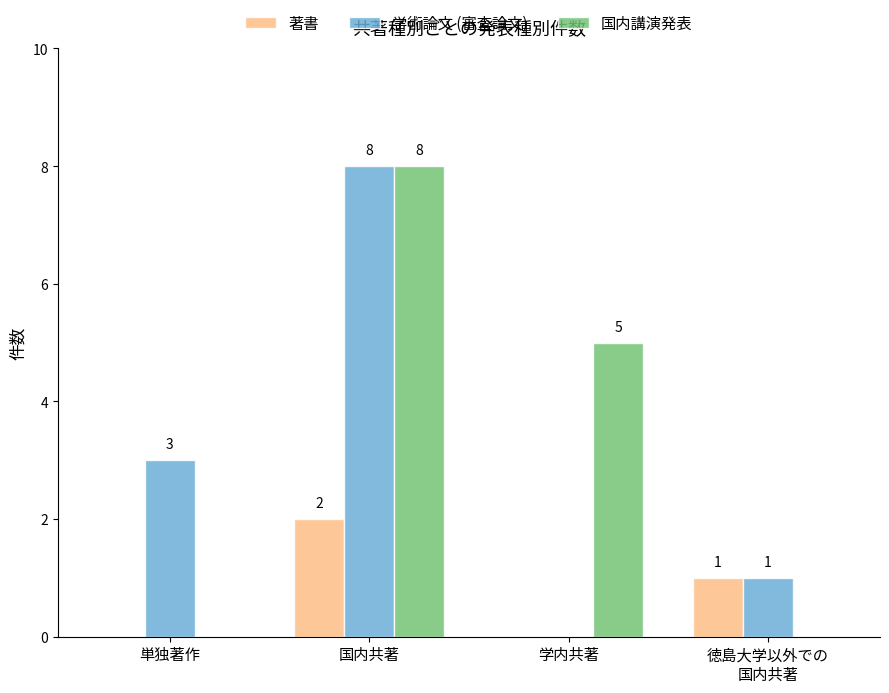

What is the sum of all 国内講演発表 values?

13